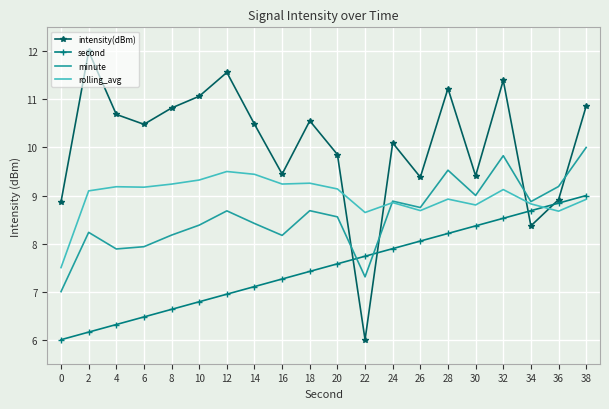

What is the approximate value of intensity(dBm) at 16?

9.4